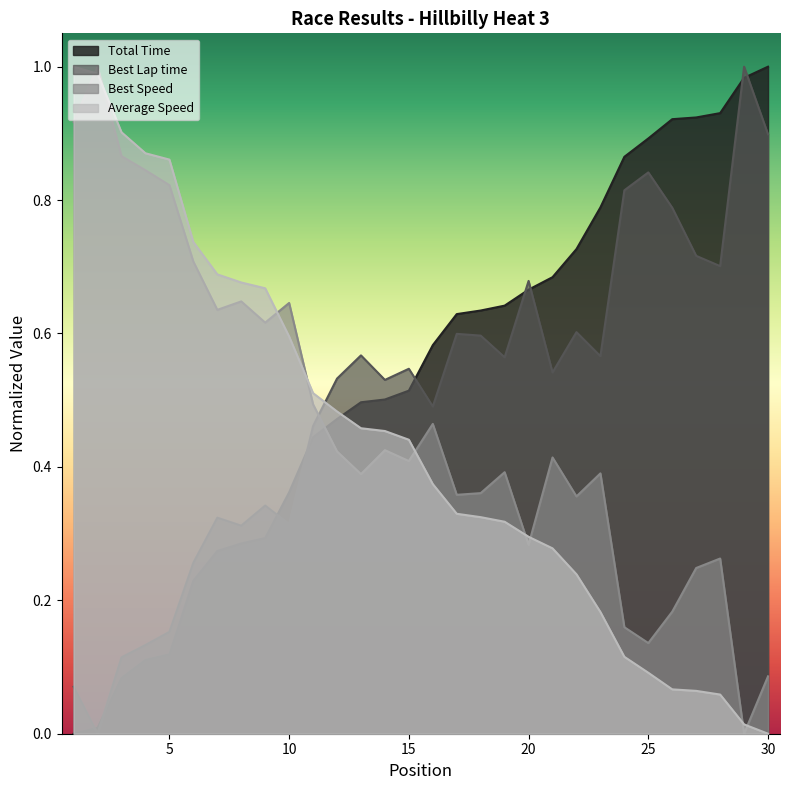

Rank the categories by Average Speed value from lowest to highest.

30, 29, 28, 27, 26, 25, 24, 23, 22, 21, 20, 19, 18, 17, 16, 15, 14, 13, 12, 11, 10, 9, 8, 7, 6, 5, 4, 3, 2, 1